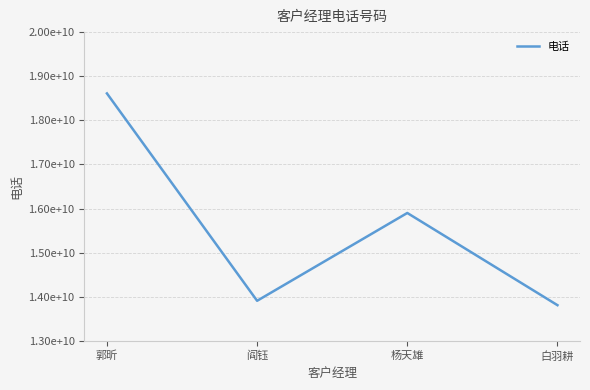

Which has a higher value, 郭昕 or 杨天雄?

郭昕